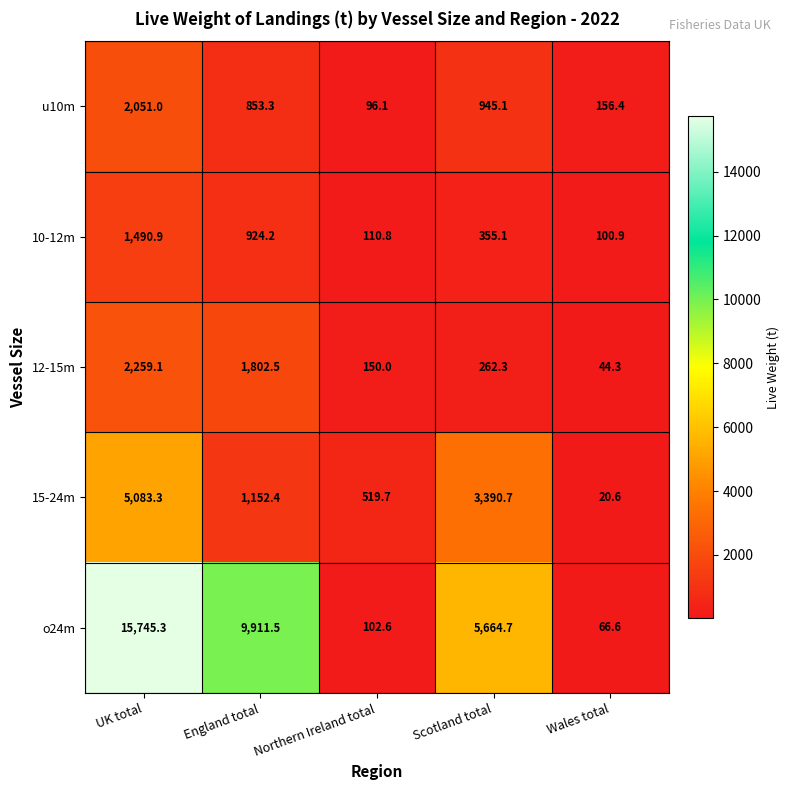

Reading left to right, list all the values displayed in this chart.

u10m: UK total=2051.0	England total=853.3	Northern Ireland total=96.1	Scotland total=945.1	Wales total=156.4
10-12m: UK total=1490.9	England total=924.2	Northern Ireland total=110.8	Scotland total=355.1	Wales total=100.9
12-15m: UK total=2259.1	England total=1802.5	Northern Ireland total=150.0	Scotland total=262.3	Wales total=44.3
15-24m: UK total=5083.3	England total=1152.4	Northern Ireland total=519.7	Scotland total=3390.7	Wales total=20.6
o24m: UK total=15745.3	England total=9911.5	Northern Ireland total=102.6	Scotland total=5664.7	Wales total=66.6